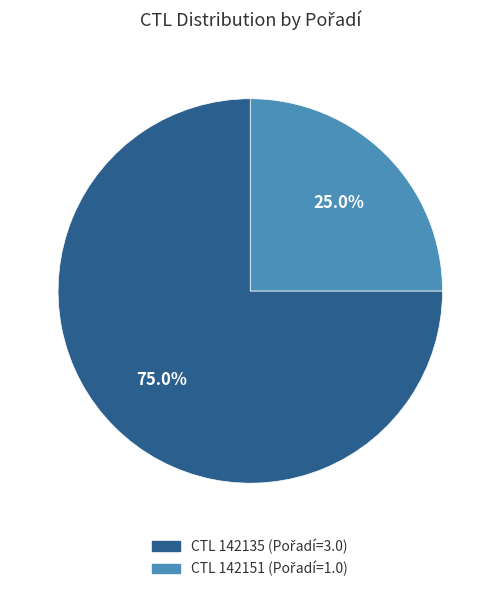

Is there a majority slice in this chart?

Yes